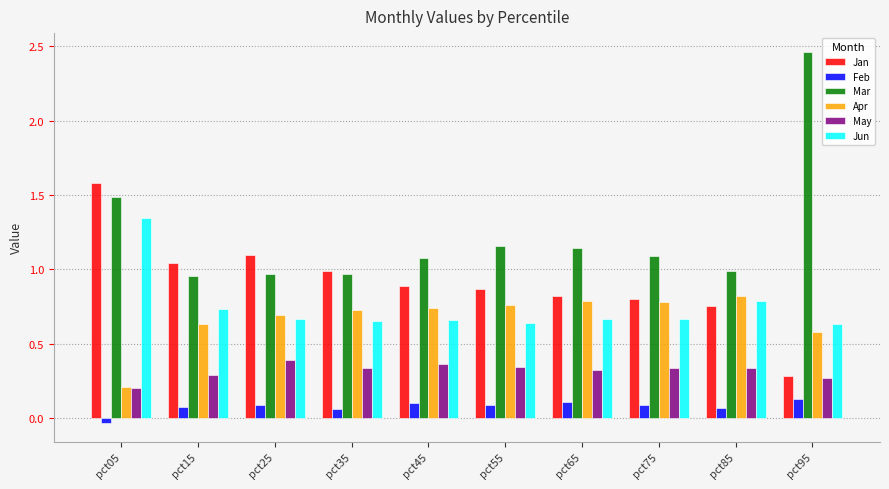

At how many categories does at least one series exceed 2?

1